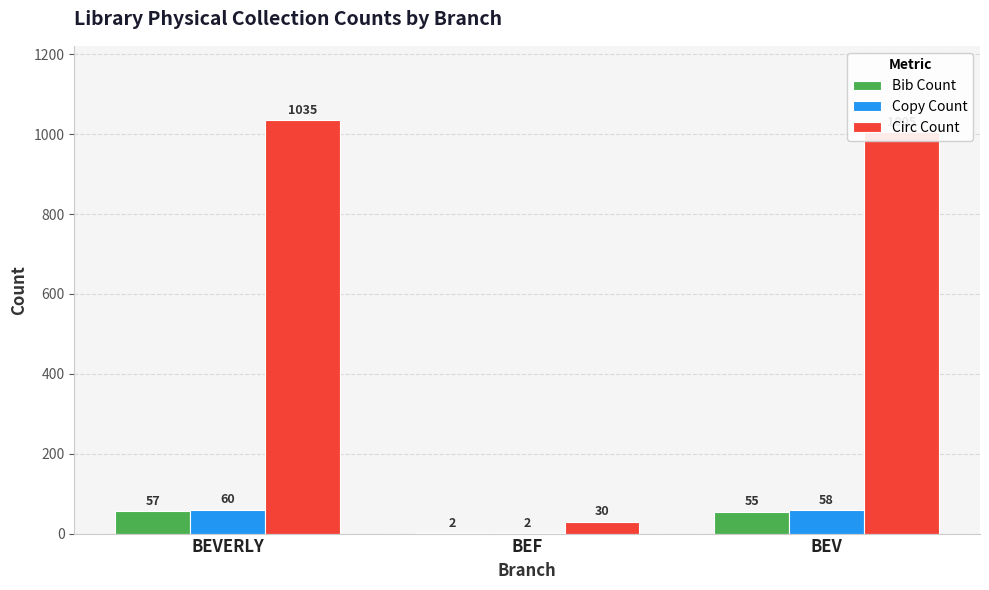

At which category does the chart reach its peak across all series?

BEVERLY